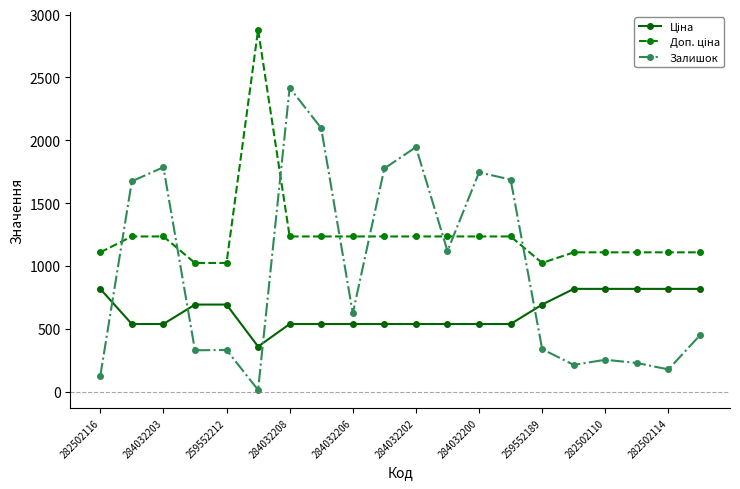

What is the value of the Залишок point at the 20th from the left?

450.0